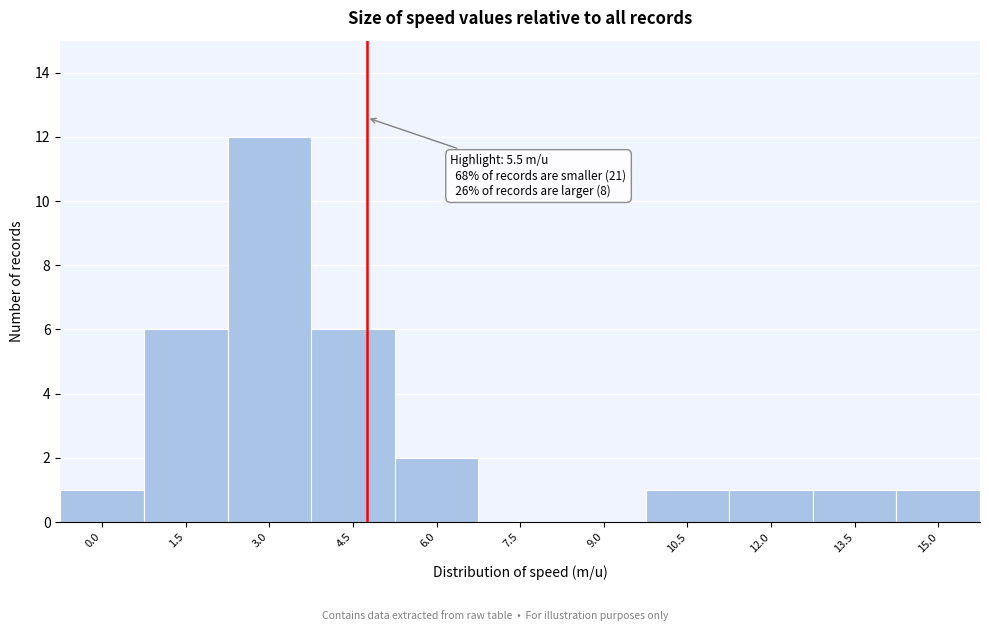

Reading left to right, transcribe all the data shown in this chart.

0.0=1	1.5=6	3.0=12	4.5=6	6.0=2	7.5=0	9.0=0	10.5=1	12.0=1	13.5=1	15.0=1